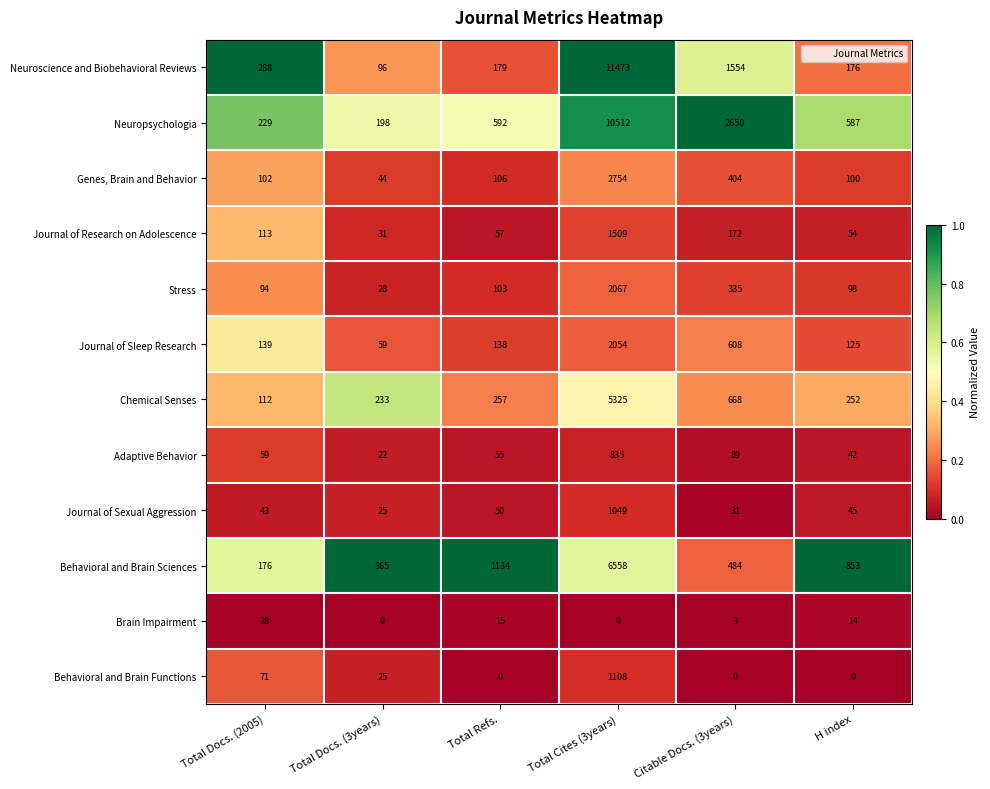

At which label does Chemical Senses reach its peak?

Total Cites (3years)